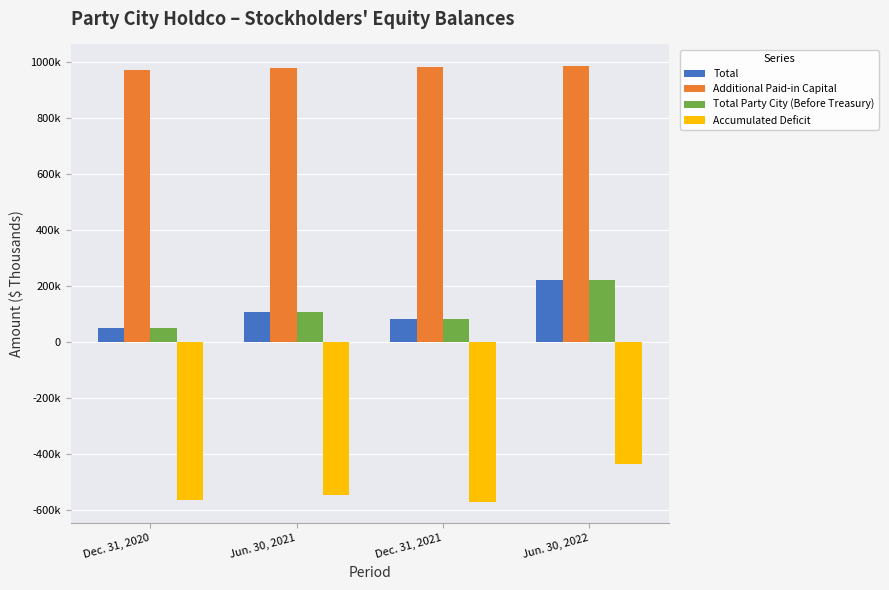

Are the bars horizontal?

No